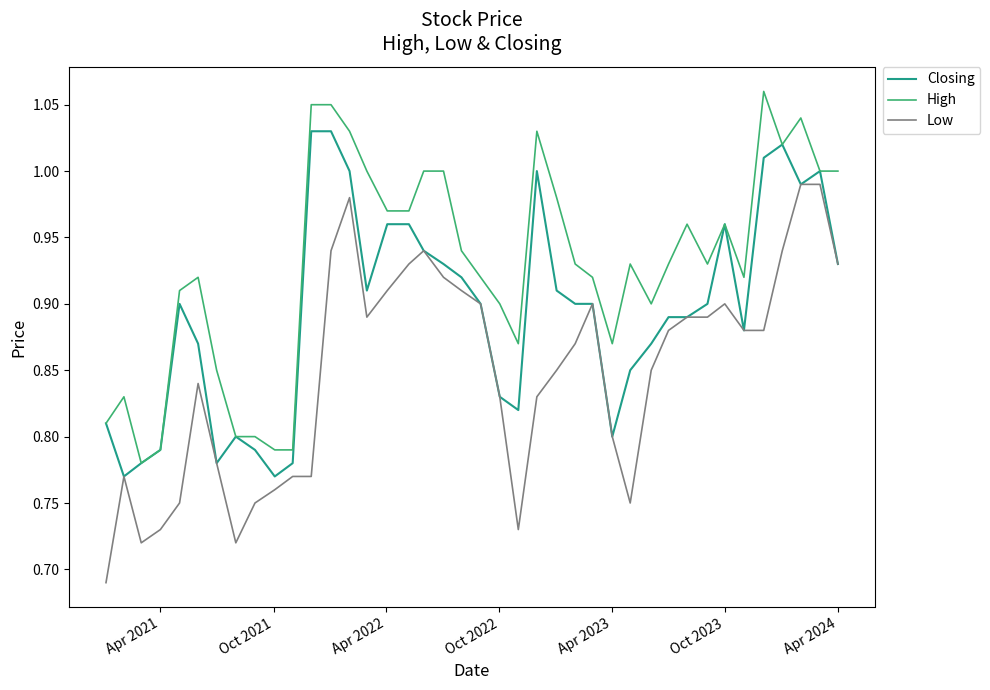

Rank the series by their maximum value, from highest to lowest.

High, Closing, Low